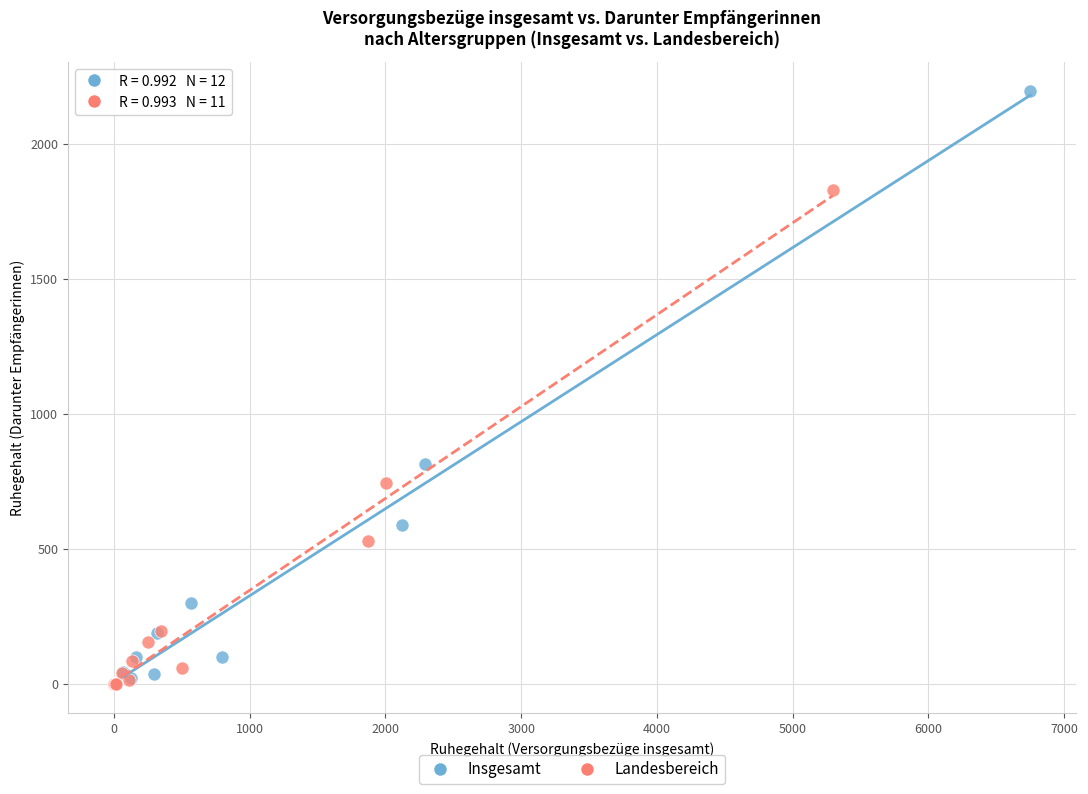

What are all the series names shown in the legend?

Insgesamt, Landesbereich